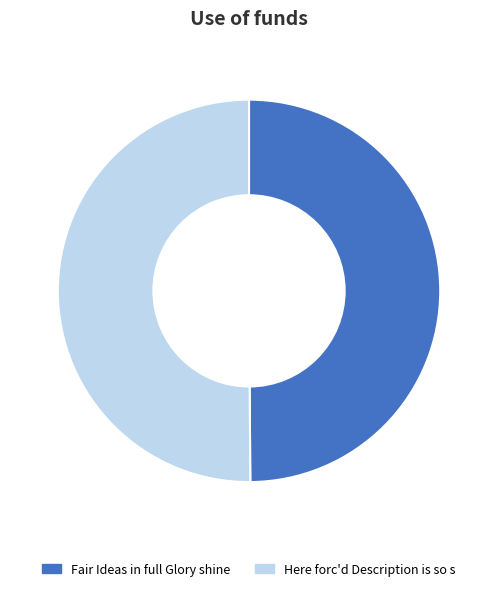

Do Here forc'd Description is so s and Fair Ideas in full Glory shine together represent more than half of the pie?

Yes